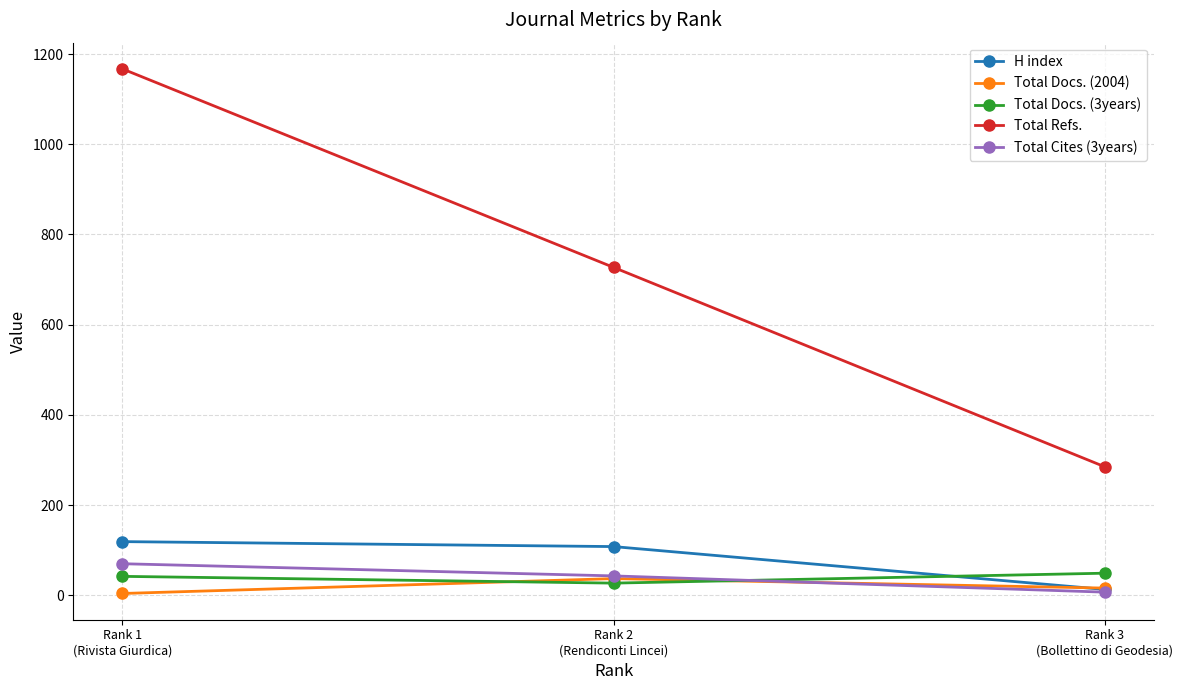

At how many categories does at least one series exceed 464?

2